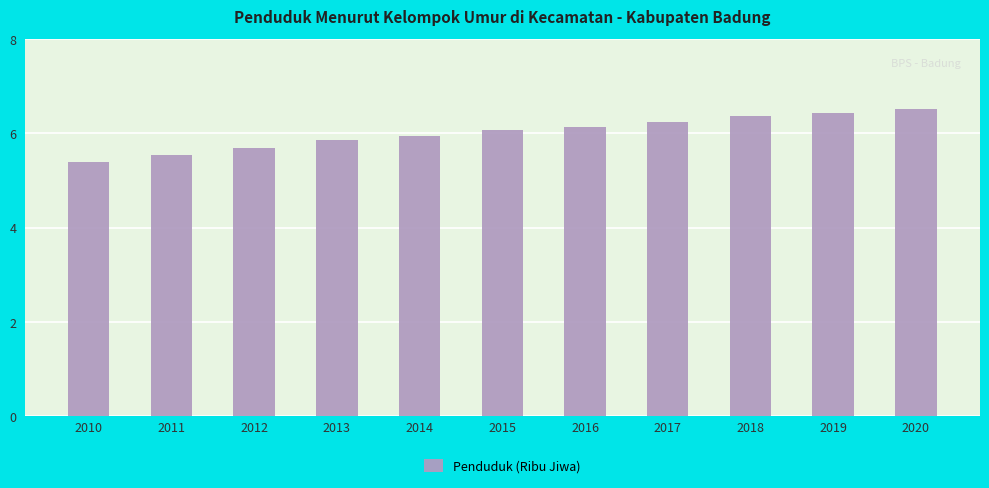

True or false: the data shows 5.7 at 2012.

True